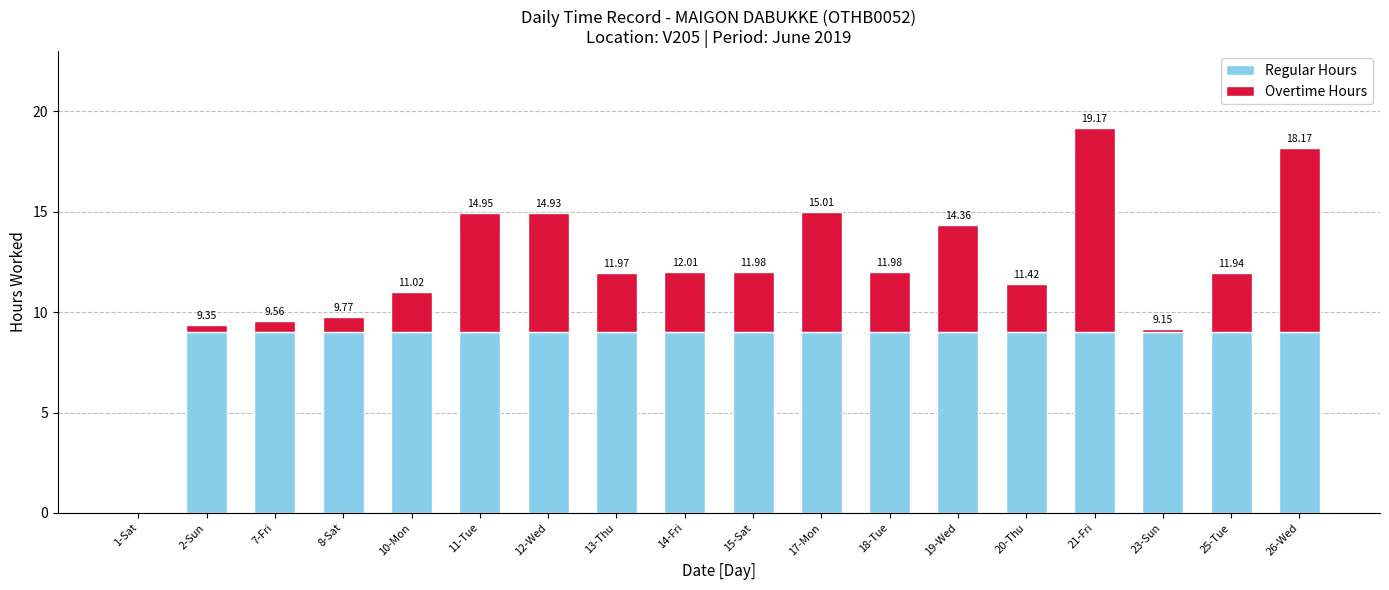

What is the total value across all series at 25-Tue?

11.9